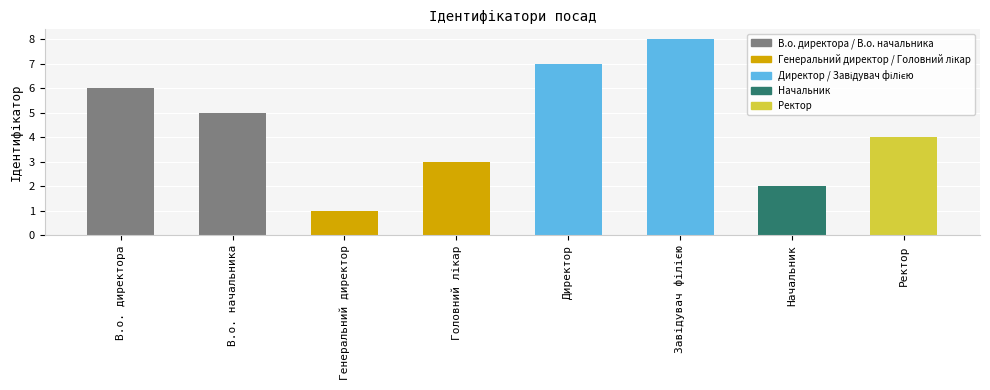

How many bars are there in total?

8